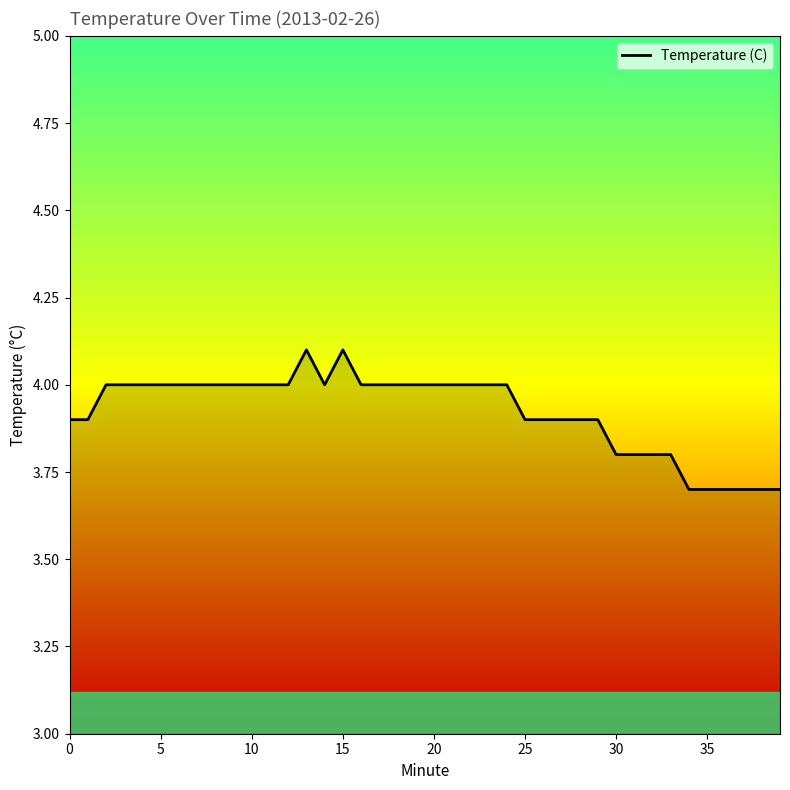

Does the chart have visible grid lines?

No